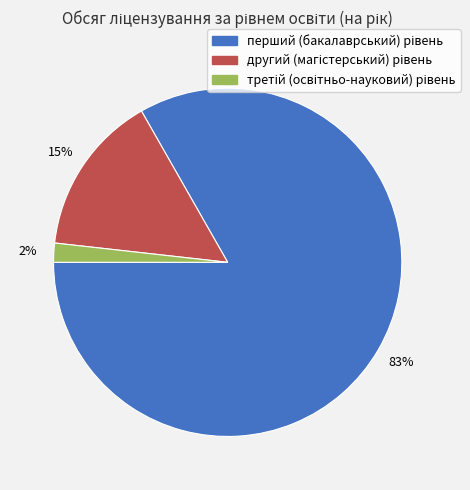

Is there a majority slice in this chart?

Yes